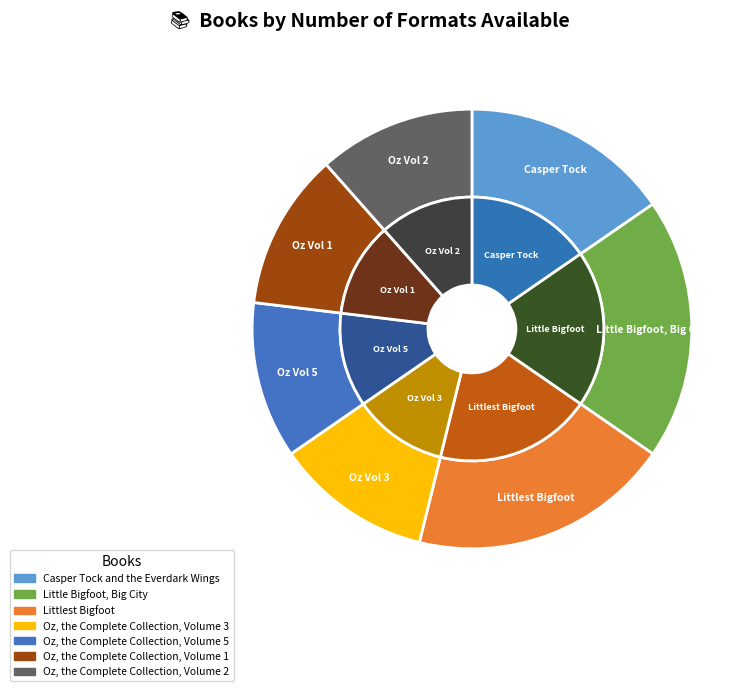

Does Oz, the Complete Collection, Volume 5 account for over 50% of the chart?

No